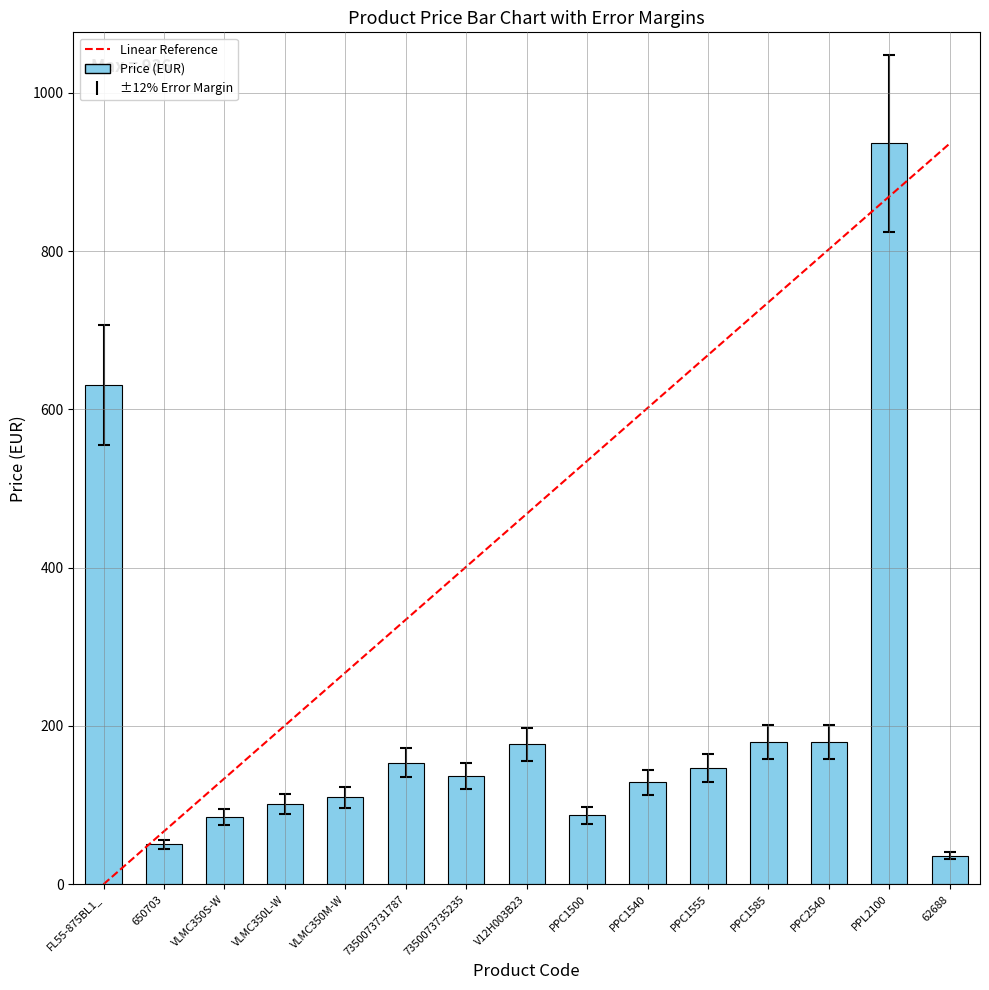

Which label corresponds to the smallest value in the chart?

62688